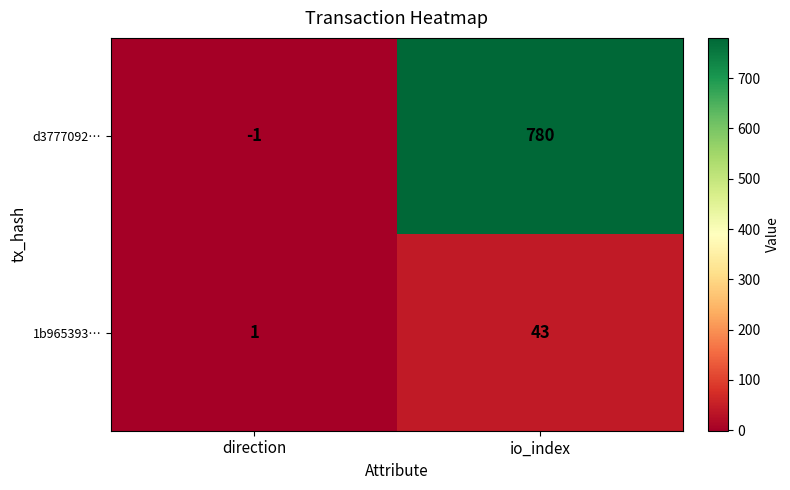

Which series has the largest range (max minus min)?

d3777092…